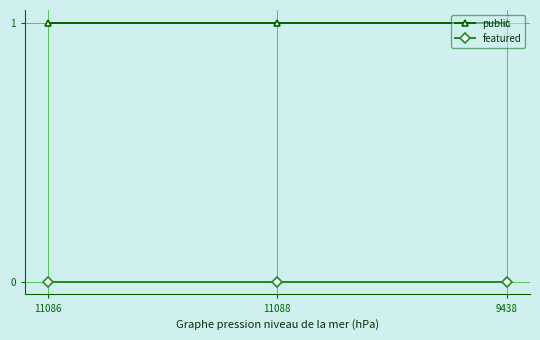

Rank the series by their average value, from highest to lowest.

public, featured